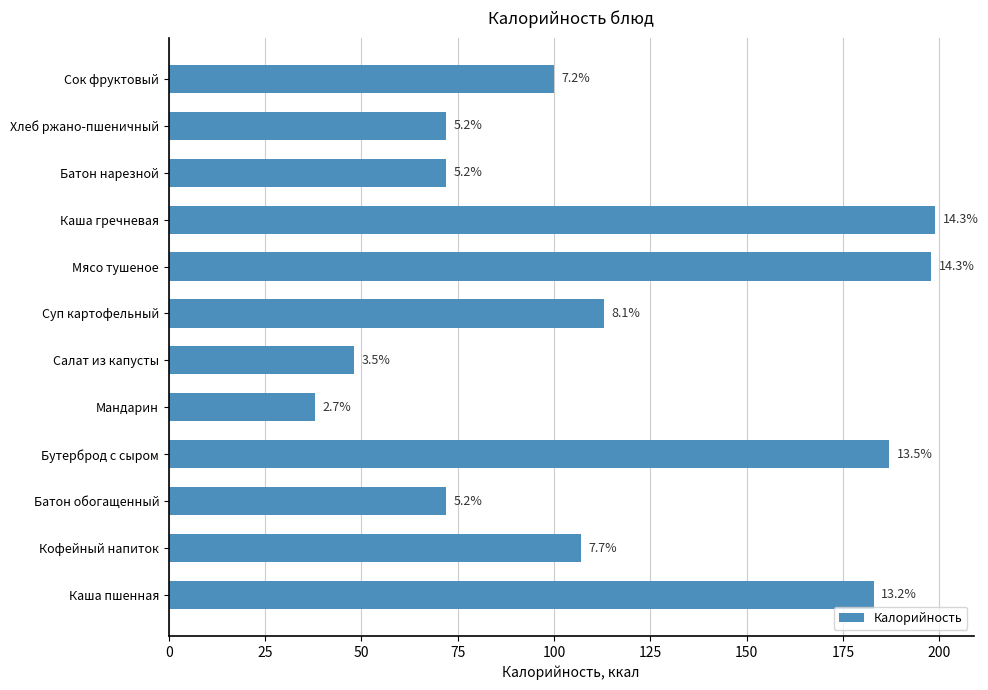

How many bars are there in total?

12